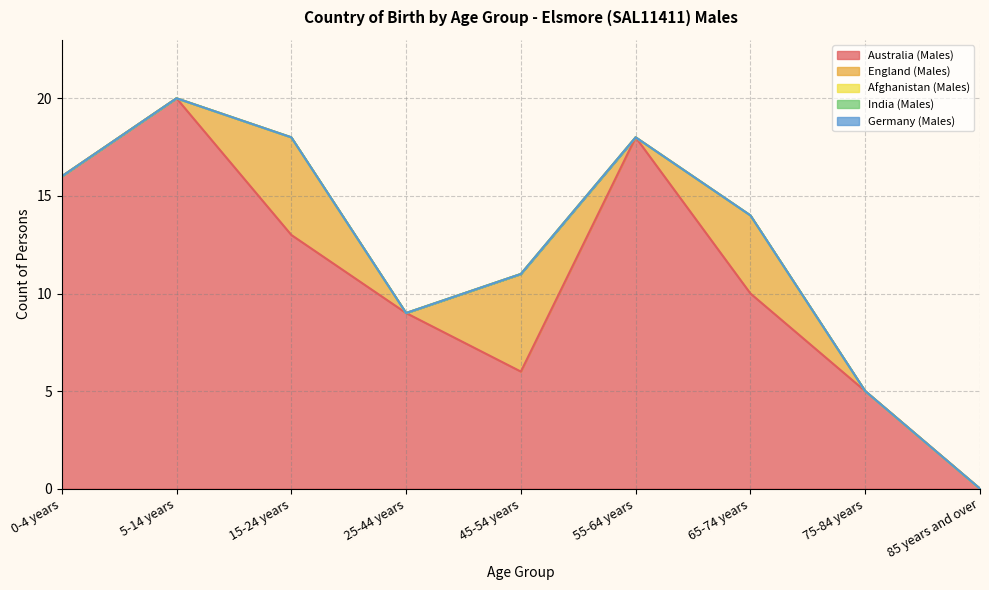

How many lines are shown in the chart?

5